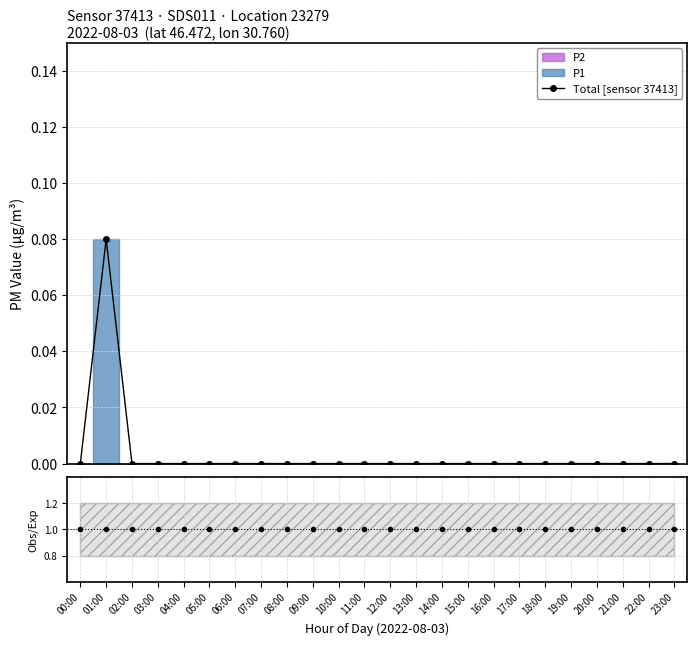

Is the value of Ratio at 19:00 greater than the value of Total [sensor 37413] at 14:00?

Yes